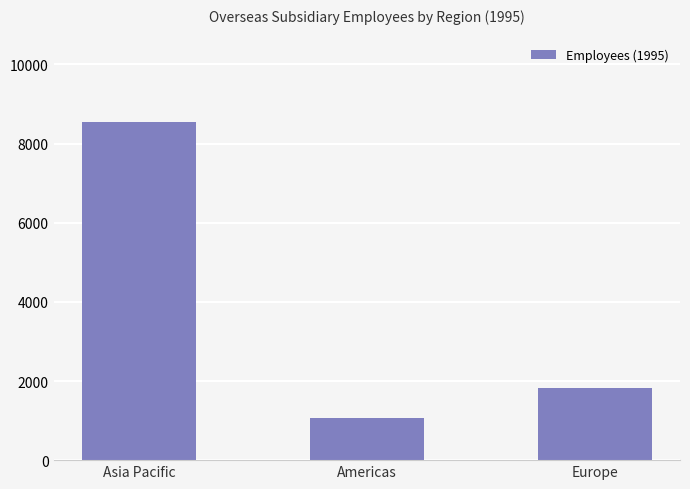

Count the values in the range 1071 to 8547.

3